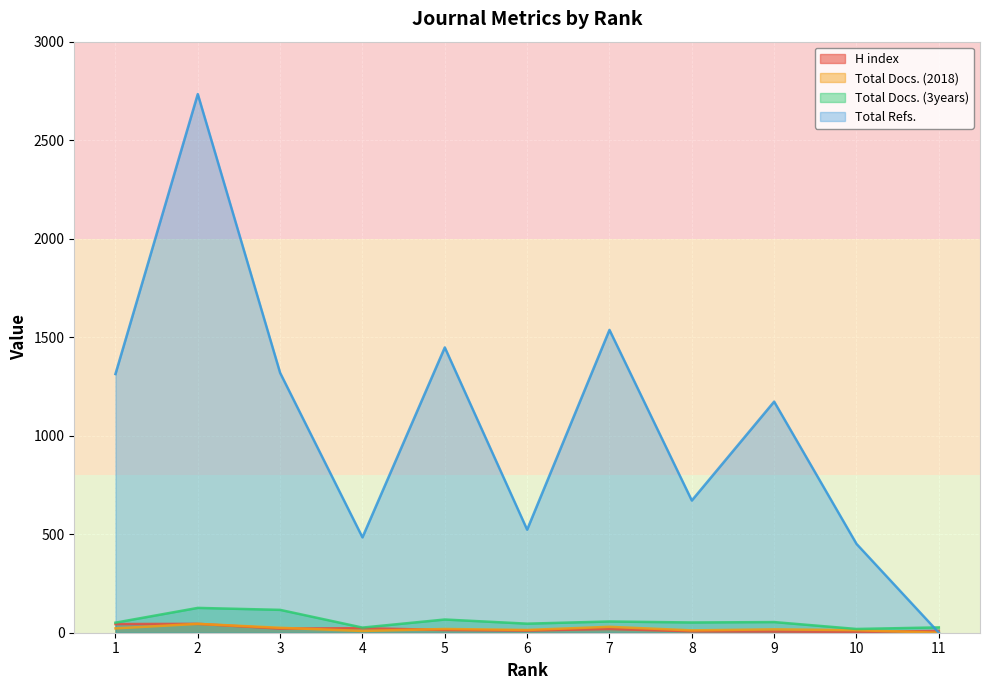

At which label does Total Docs. (3years) reach its minimum?

10